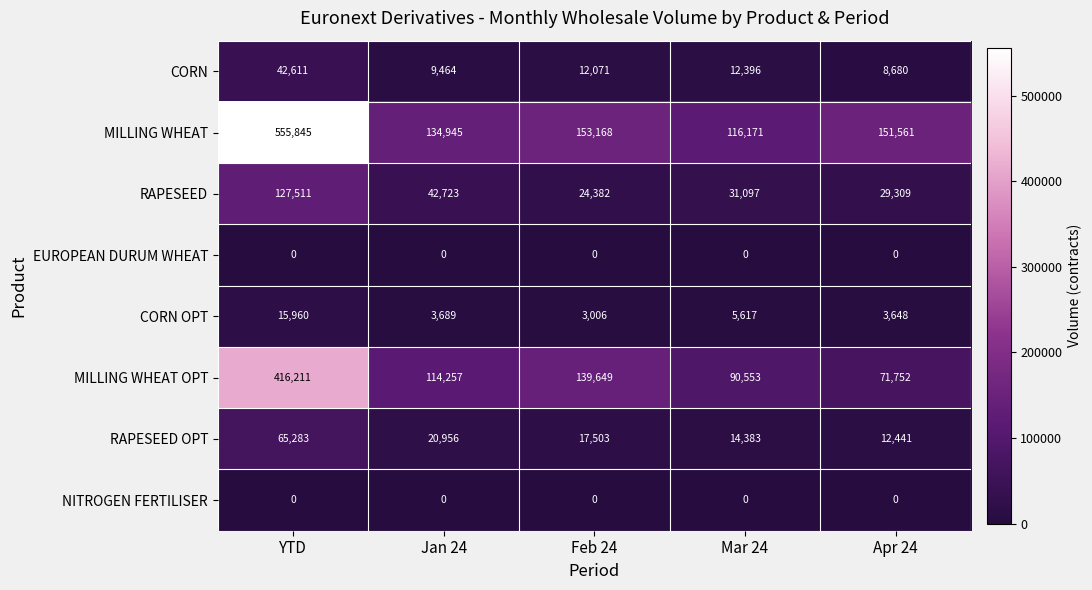

At which category is the sum across all series the highest?

YTD